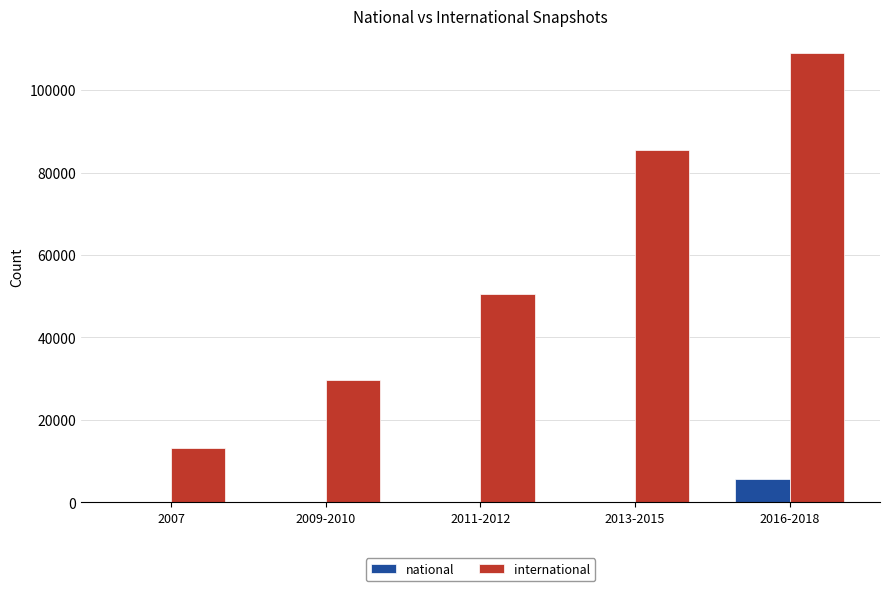

Is the value of national at 2007 greater than the value of international at 2007?

No